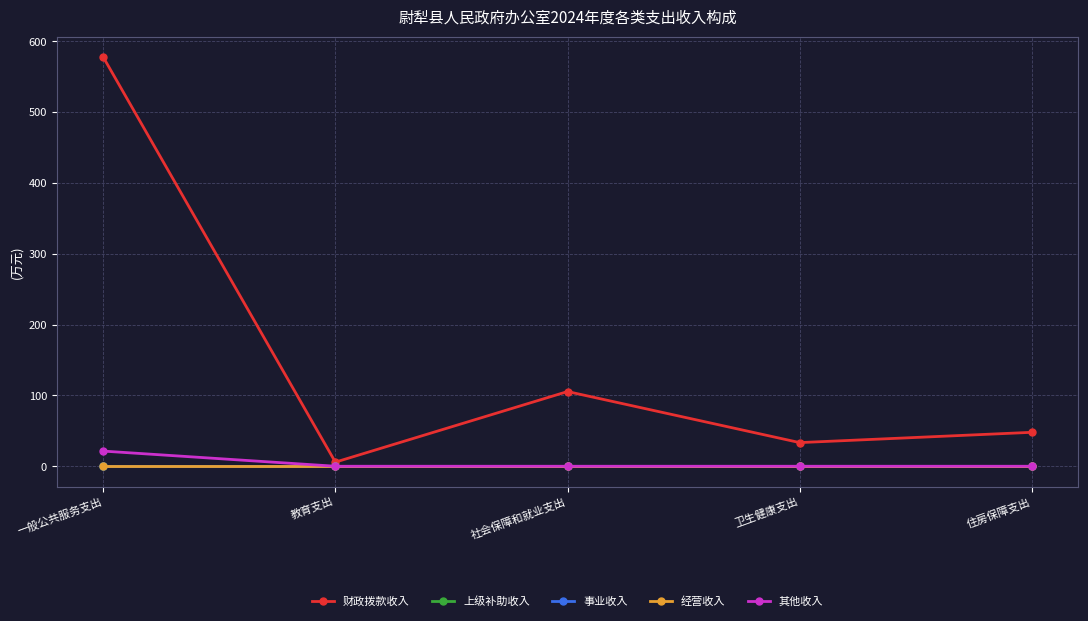

Which series has the largest range (max minus min)?

财政拨款收入